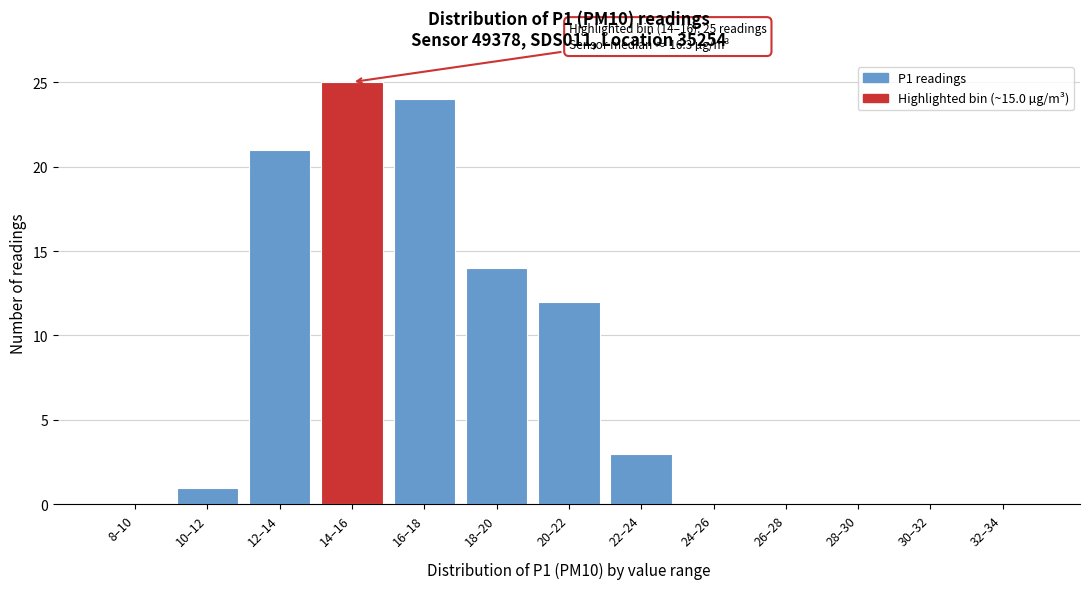

Reading left to right, list all the values displayed in this chart.

8–10=0	10–12=1	12–14=21	14–16=25	16–18=24	18–20=14	20–22=12	22–24=3	24–26=0	26–28=0	28–30=0	30–32=0	32–34=0